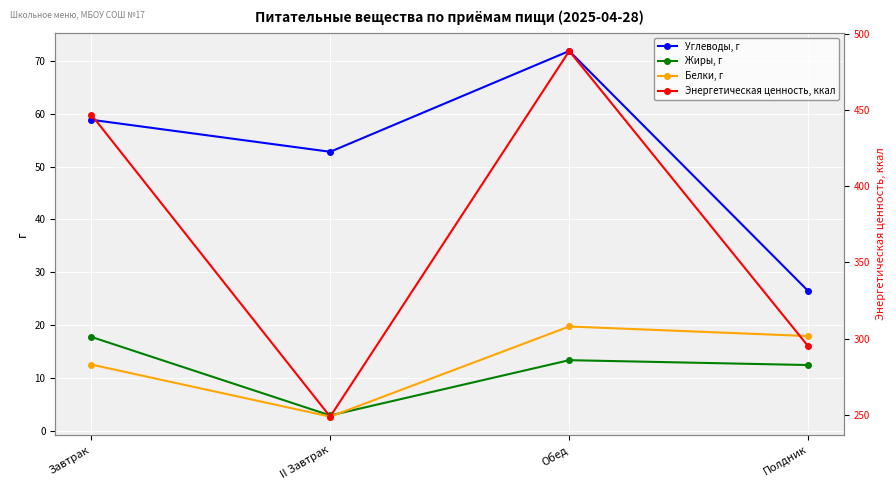

Which category has the lowest value across all series?

II Завтрак